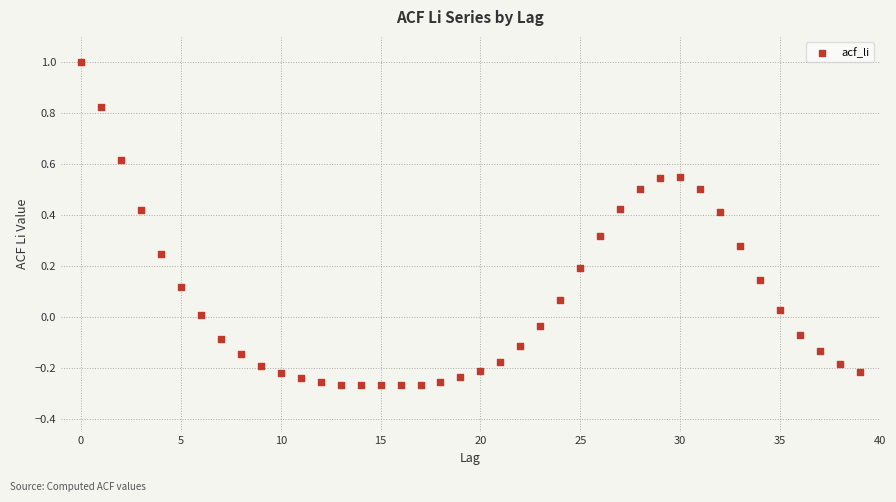

What is the range of Y values (max minus min)?

1.3